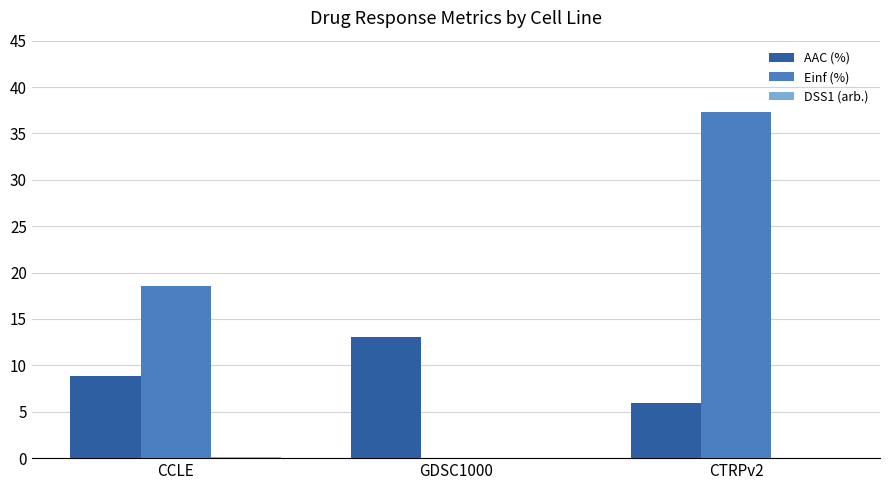

What is the total value across all series at CTRPv2?

43.3